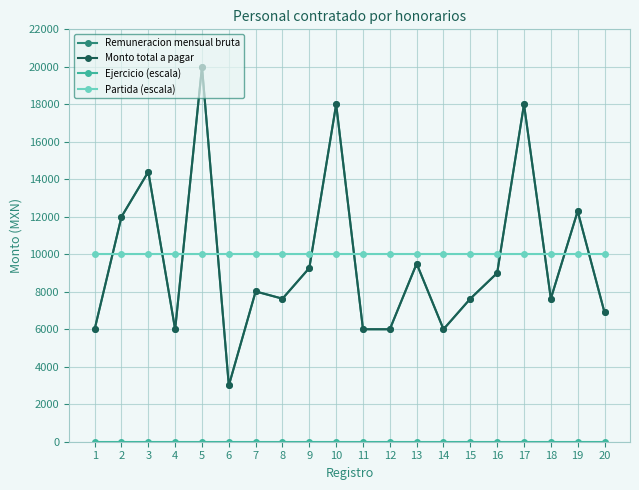

Does the chart have visible grid lines?

Yes